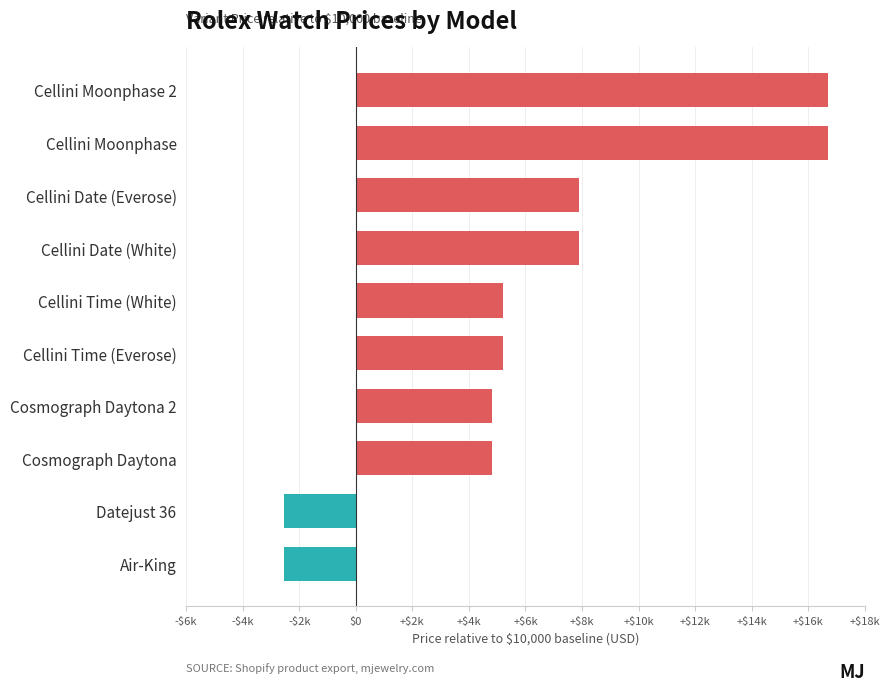

Does the chart contain stacked bars?

No